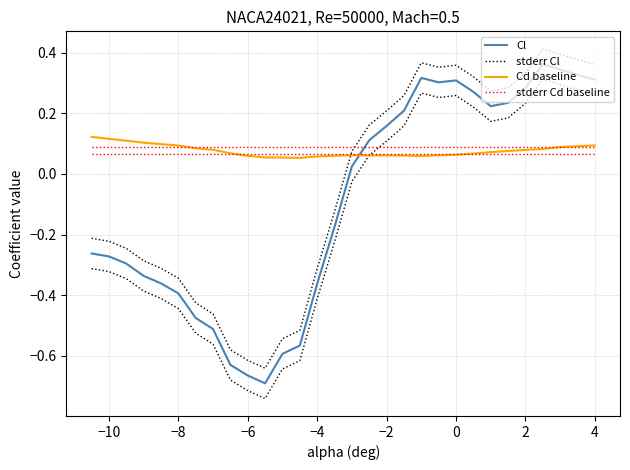

Reading left to right, extract all data points from this chart.

Cl: -0.3	-0.3	-0.3	-0.3	-0.4	-0.4	-0.5	-0.5	-0.6	-0.7	-0.7	-0.6	-0.6	-0.4	-0.2	0.0	0.1	0.2	0.2	0.3	0.3	0.3	0.3	0.2	0.2	0.3	0.4	0.3	0.3	0.3
stderr Cl: -0.2	-0.2	-0.2	-0.3	-0.3	-0.3	-0.4	-0.5	-0.6	-0.6	-0.6	-0.5	-0.5	-0.3	-0.1	0.1	0.2	0.2	0.3	0.4	0.4	0.4	0.3	0.3	0.3	0.3	0.4	0.4	0.4	0.4
Cd baseline: 0.1	0.1	0.1	0.1	0.1	0.1	0.1	0.1	0.1	0.1	0.1	0.1	0.1	0.1	0.1	0.1	0.1	0.1	0.1	0.1	0.1	0.1	0.1	0.1	0.1	0.1	0.1	0.1	0.1	0.1
stderr Cd baseline: 0.1	0.1	0.1	0.1	0.1	0.1	0.1	0.1	0.1	0.1	0.1	0.1	0.1	0.1	0.1	0.1	0.1	0.1	0.1	0.1	0.1	0.1	0.1	0.1	0.1	0.1	0.1	0.1	0.1	0.1